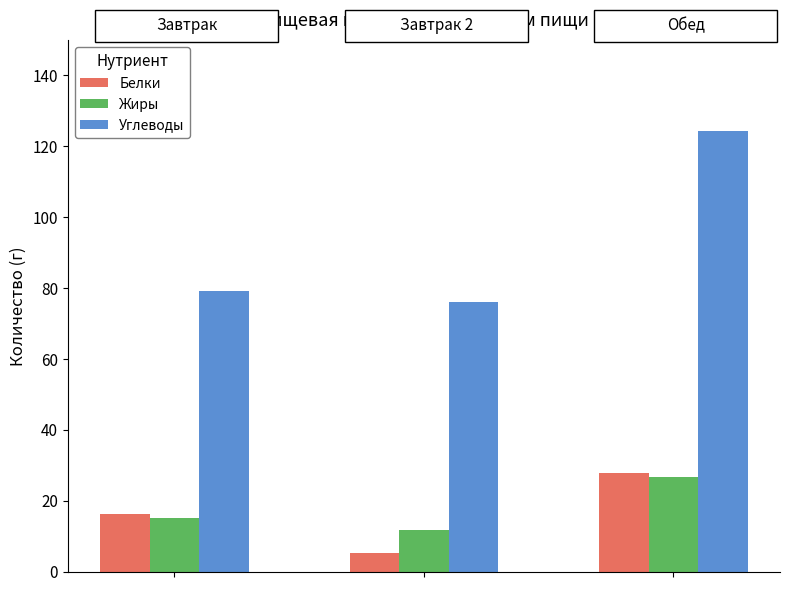

What is the lowest value of the Углеводы series?

76.1